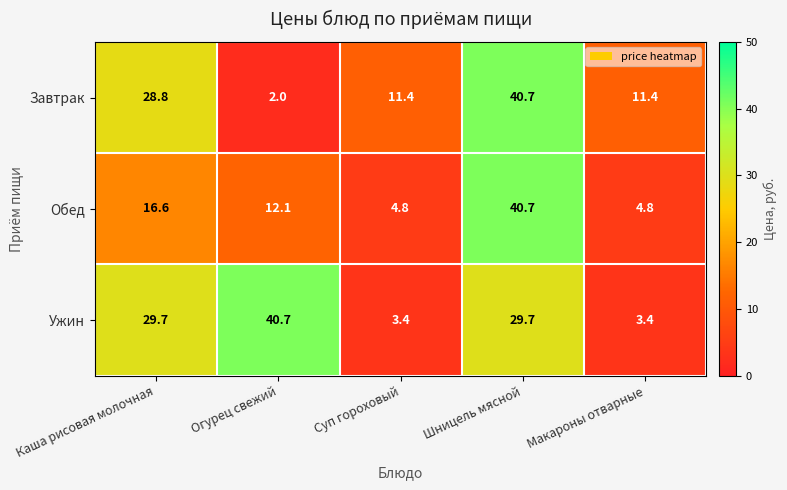

What is the sum of all Обед values?

79.0